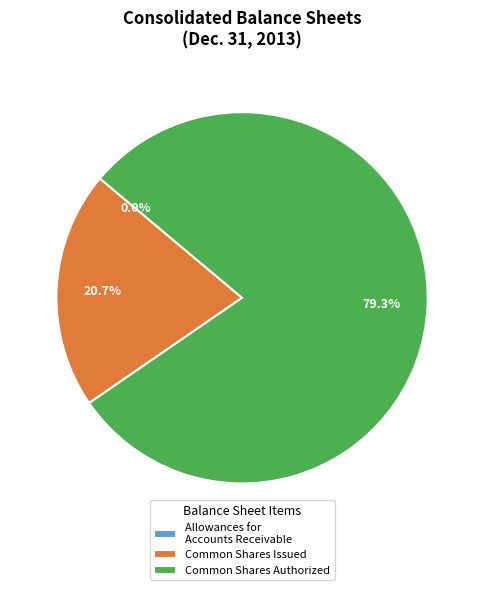

Which category accounts for the majority?

Common Shares Authorized